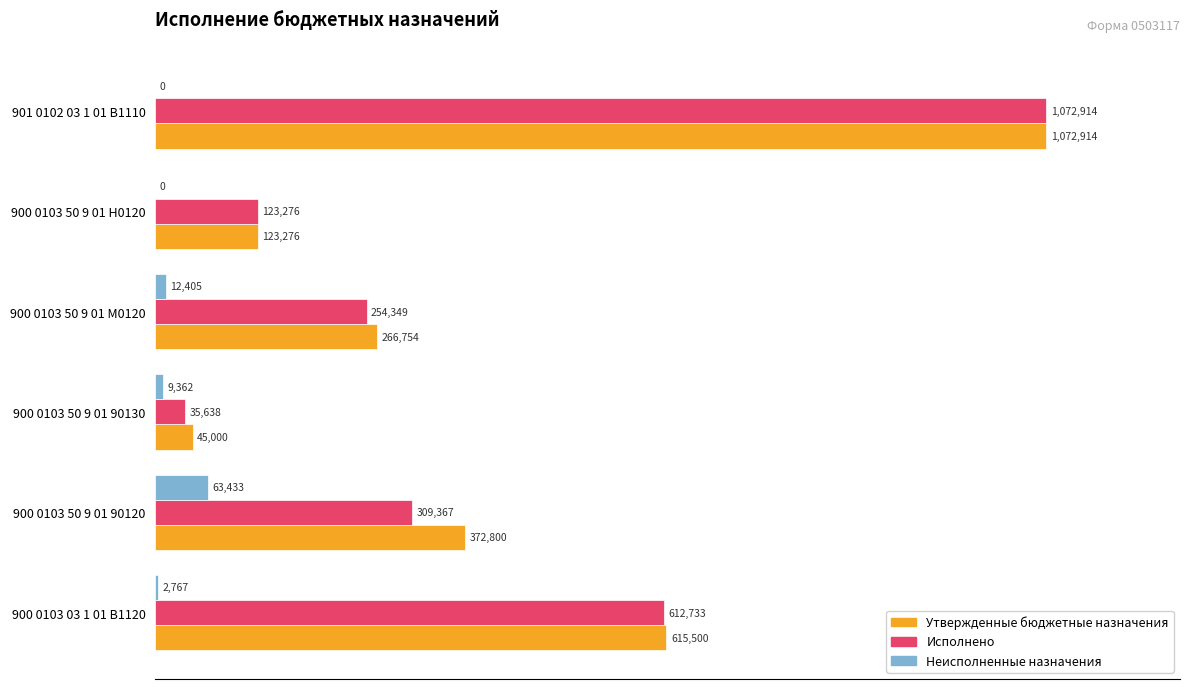

Which series has the largest total across all categories?

Утвержденные бюджетные назначения